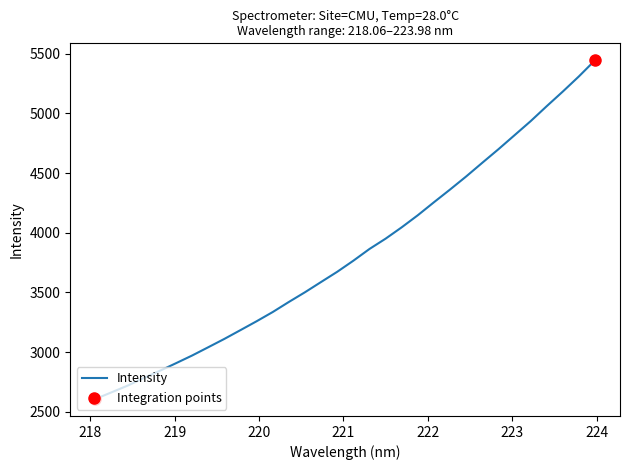

What is the greatest value displayed?

5444.0